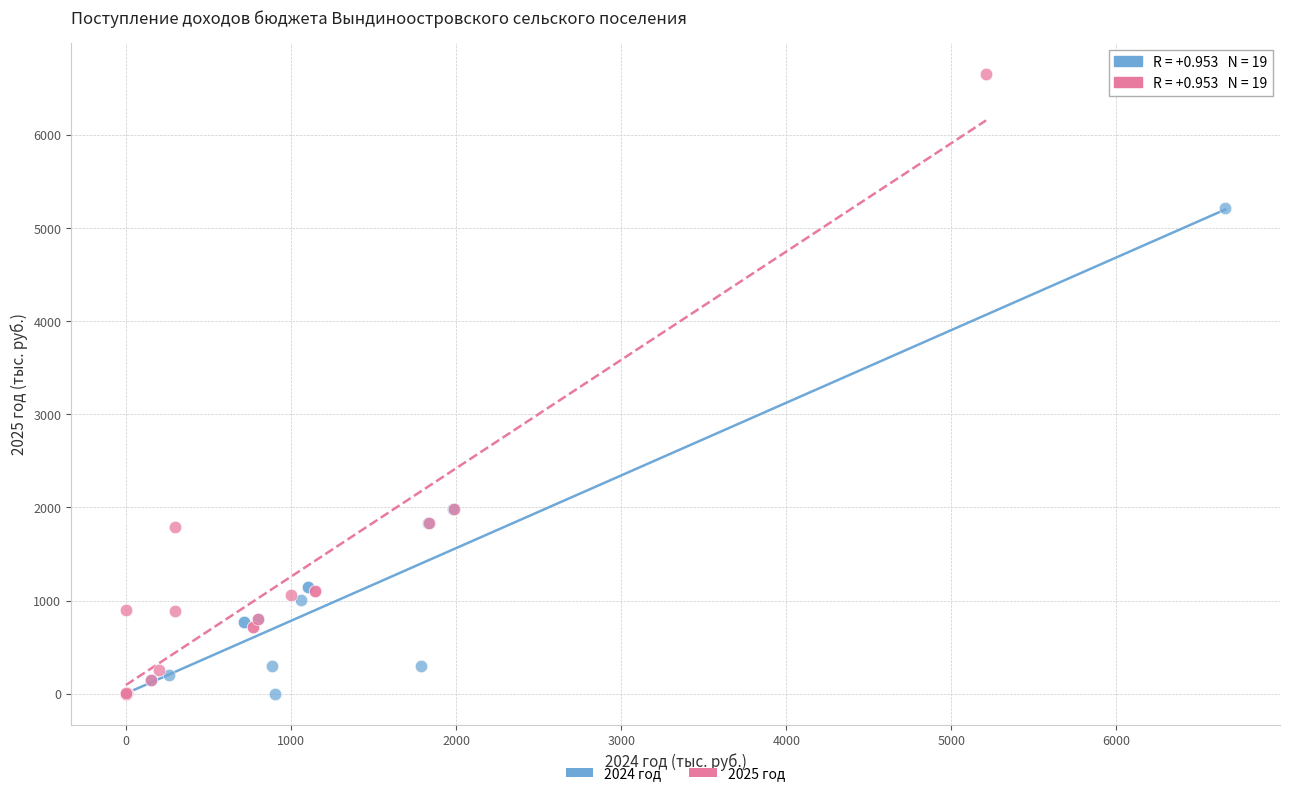

Which series contains the highest Y value?

2025 год